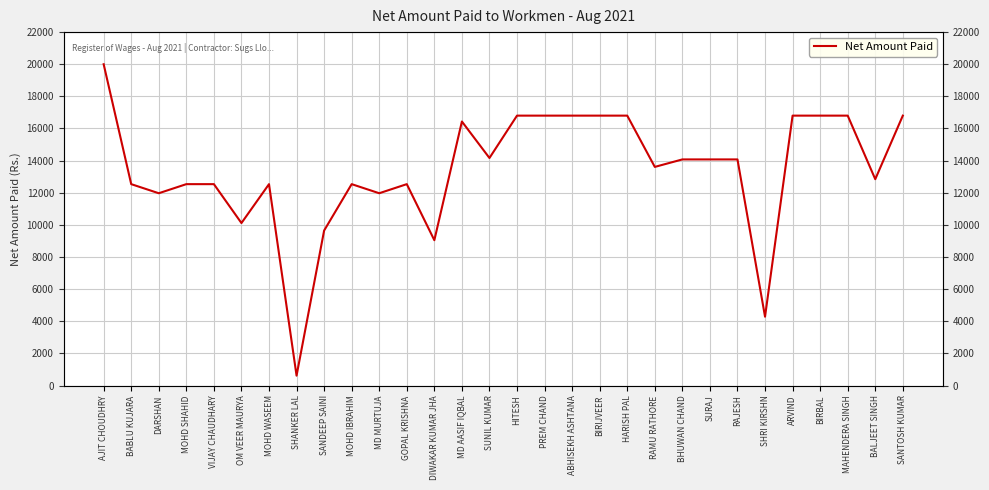

What is the label of the 12th point from the right?

BIRIJVEER